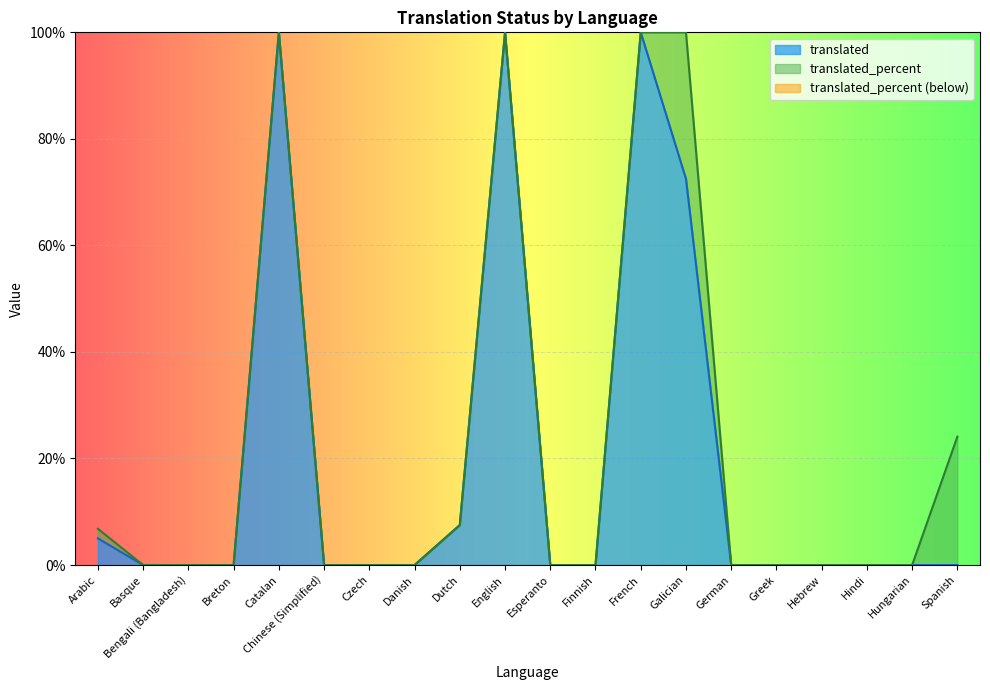

True or false: translated has more than 0 interior local peaks.

True